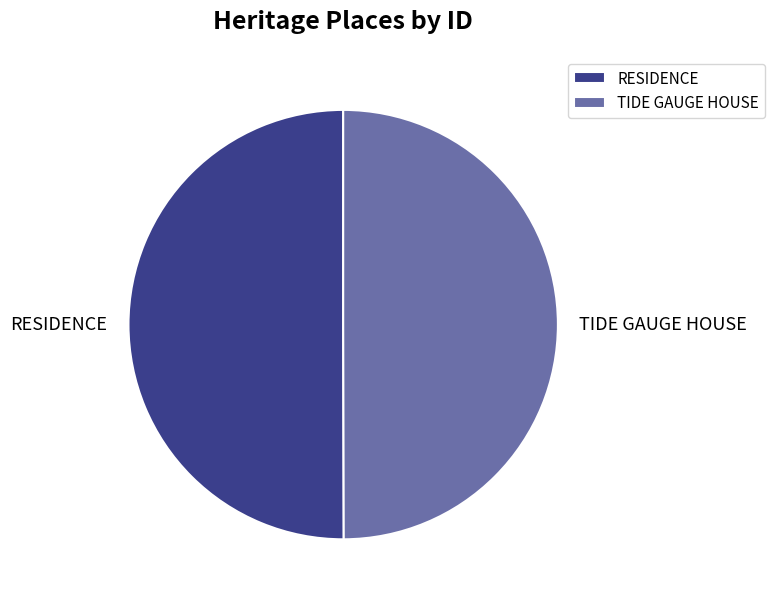

Do TIDE GAUGE HOUSE and RESIDENCE together represent more than half of the pie?

Yes